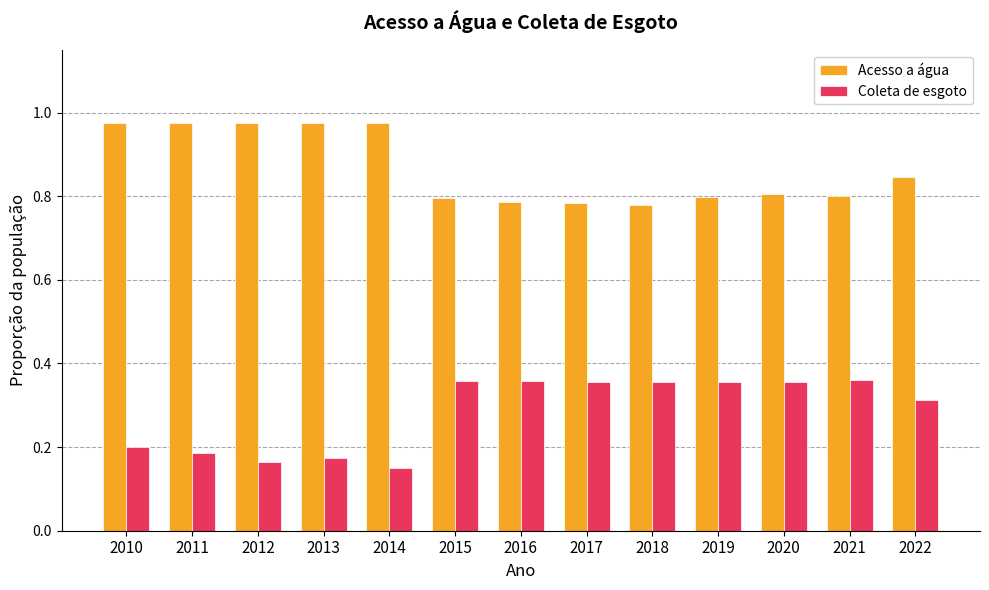

What is the total value across all series at 2018?

1.1